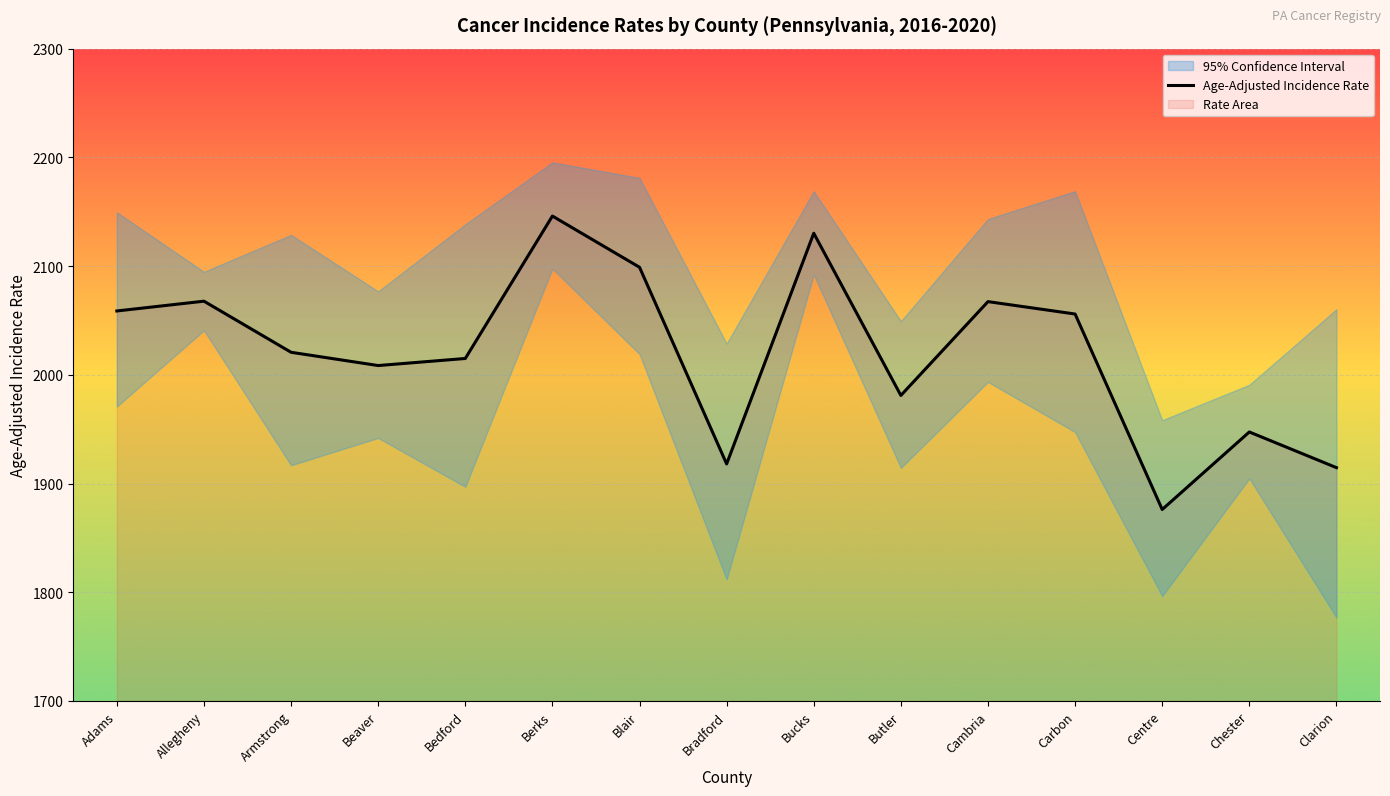

What is the change in value from Bradford to Bucks?

+212.2